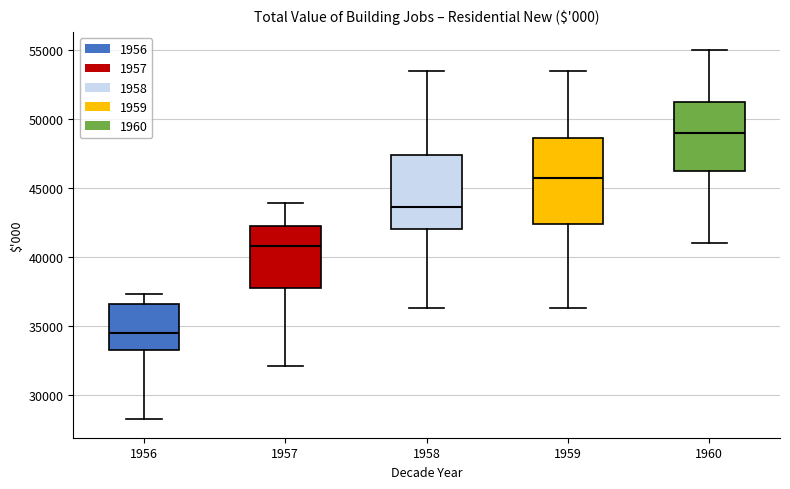

Which box has the highest median line?

1960